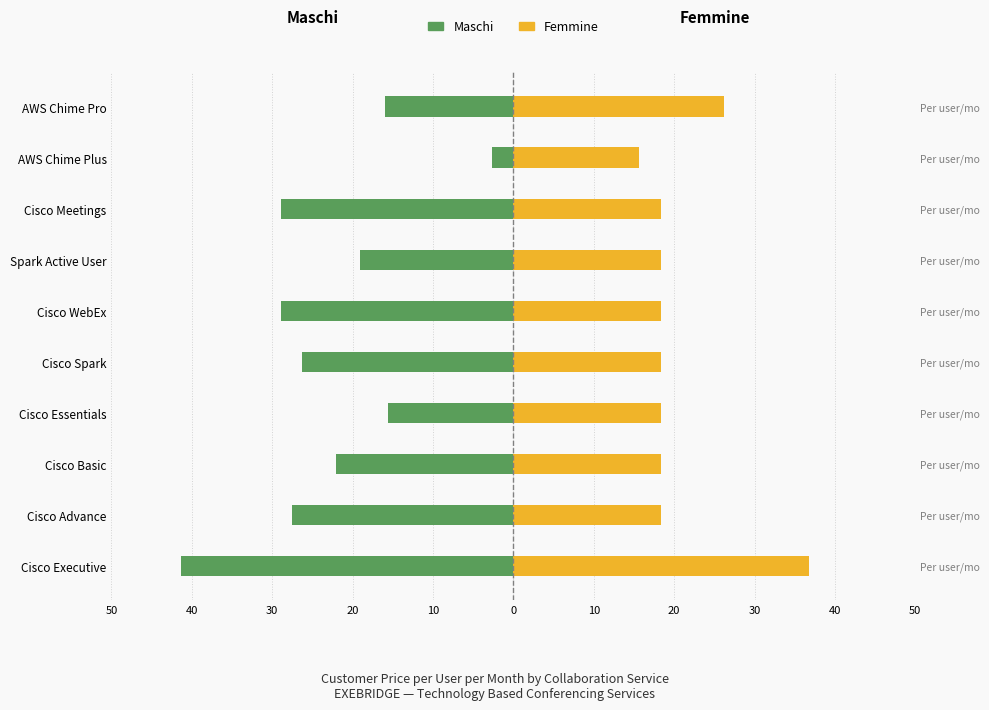

The value of Maschi at Cisco Meetings is -28.9. True or false?

True